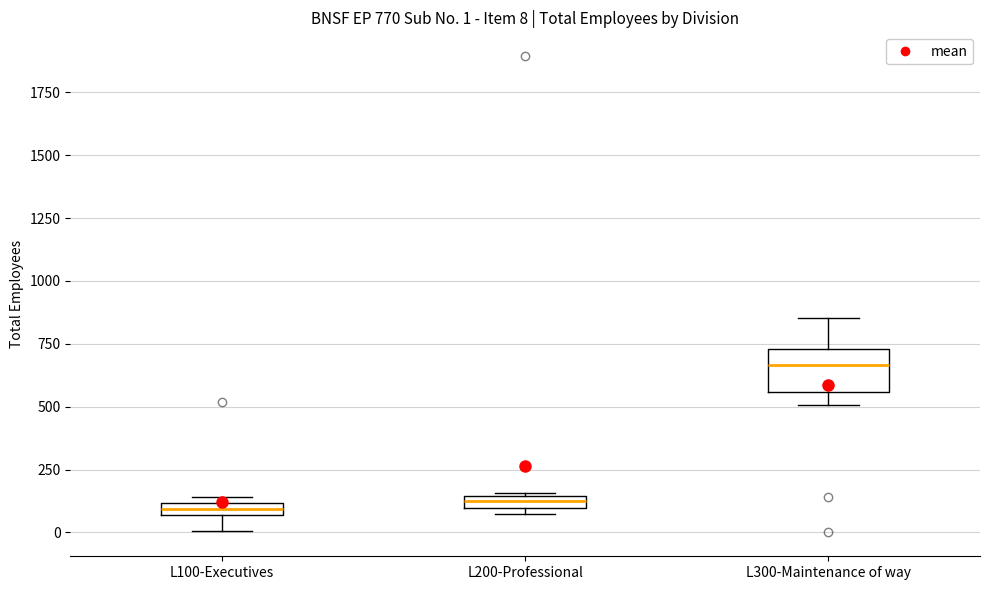

Comparing the boxes themselves (not the whiskers), which one is the tallest?

L300-Maintenance of way